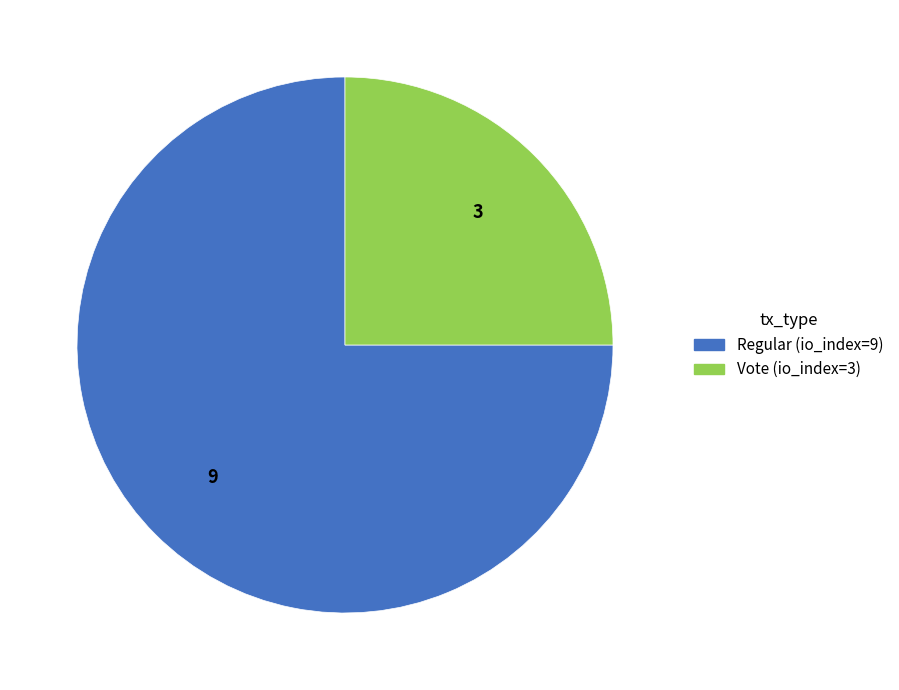

How many slices are in this pie chart?

2